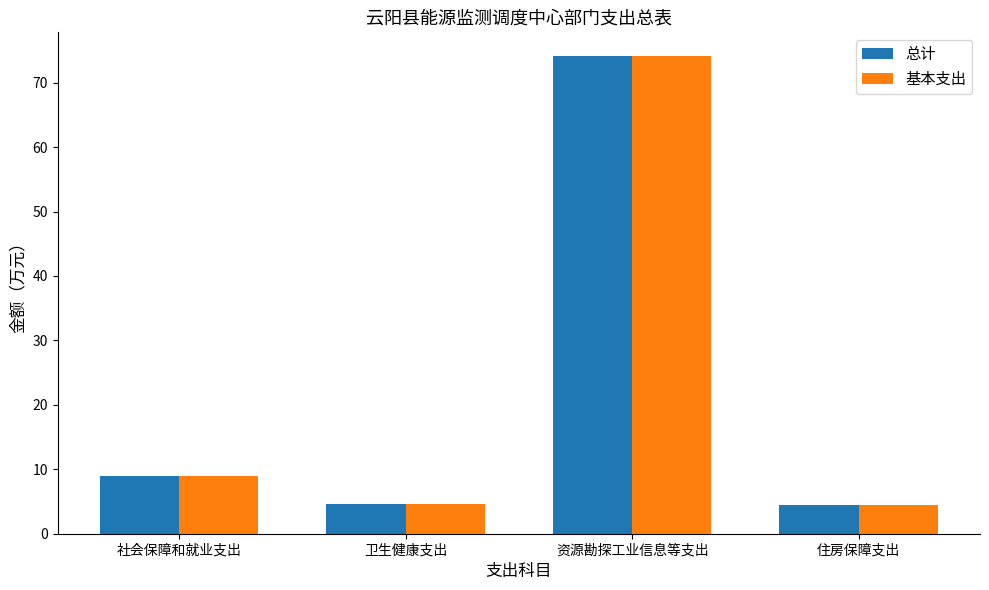

The value of 总计 at 住房保障支出 is 7.2. True or false?

False